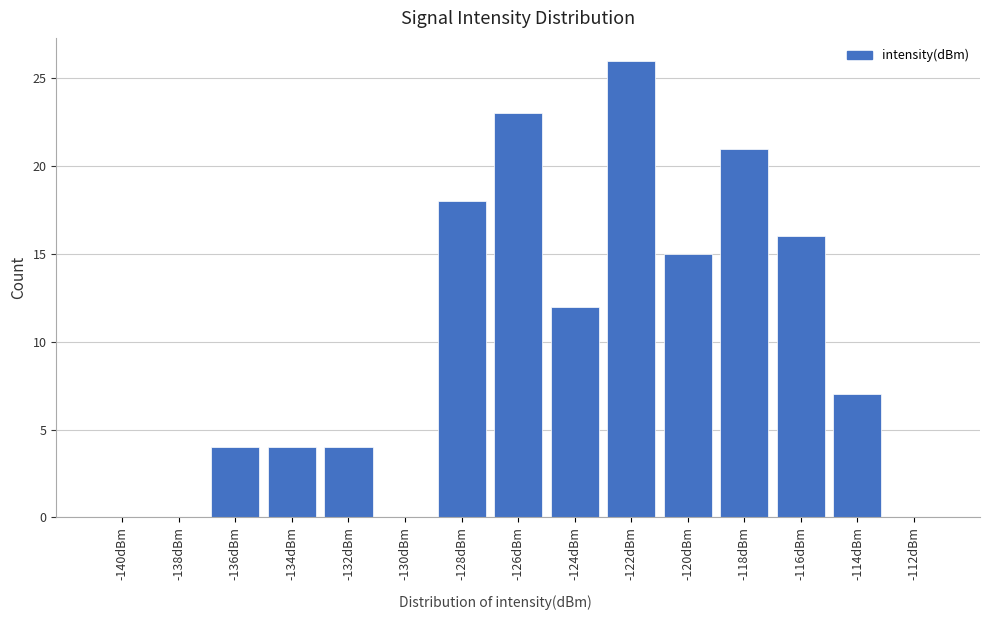

Reading left to right, what are all the values shown in this chart?

-140dBm=0	-138dBm=0	-136dBm=4	-134dBm=4	-132dBm=4	-130dBm=0	-128dBm=18	-126dBm=23	-124dBm=12	-122dBm=26	-120dBm=15	-118dBm=21	-116dBm=16	-114dBm=7	-112dBm=0